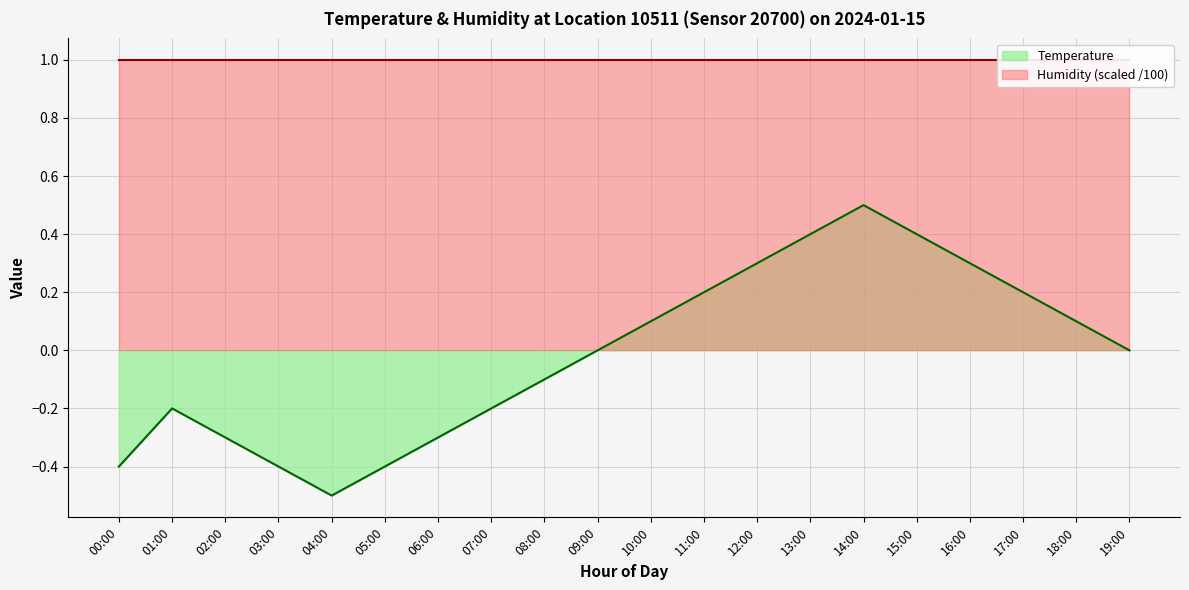

What is the sum of the values at 13:00 and 01:00?

0.2